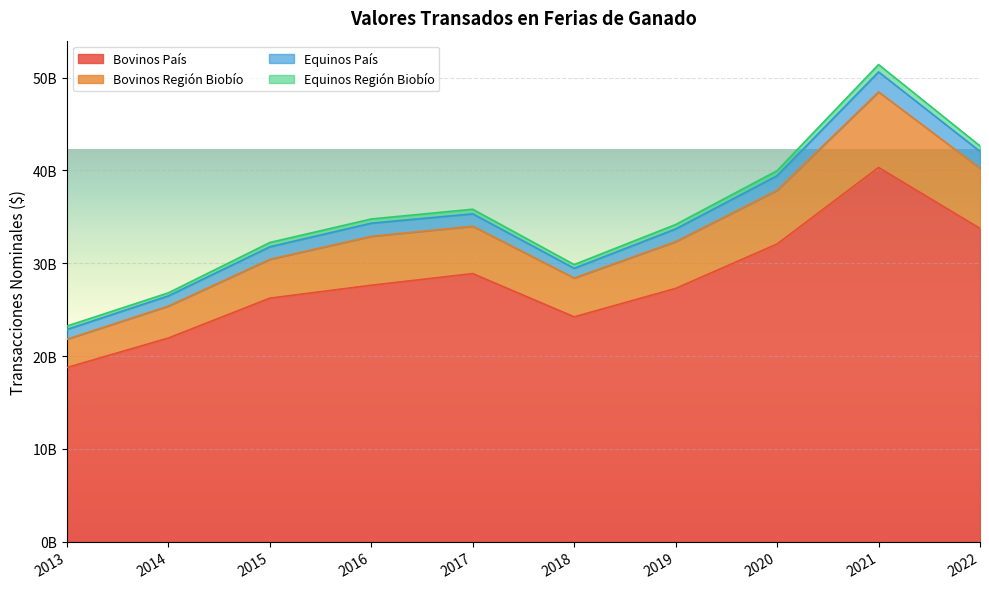

What is the difference between the second highest and minimum values in the Bovinos País series?

14993064985